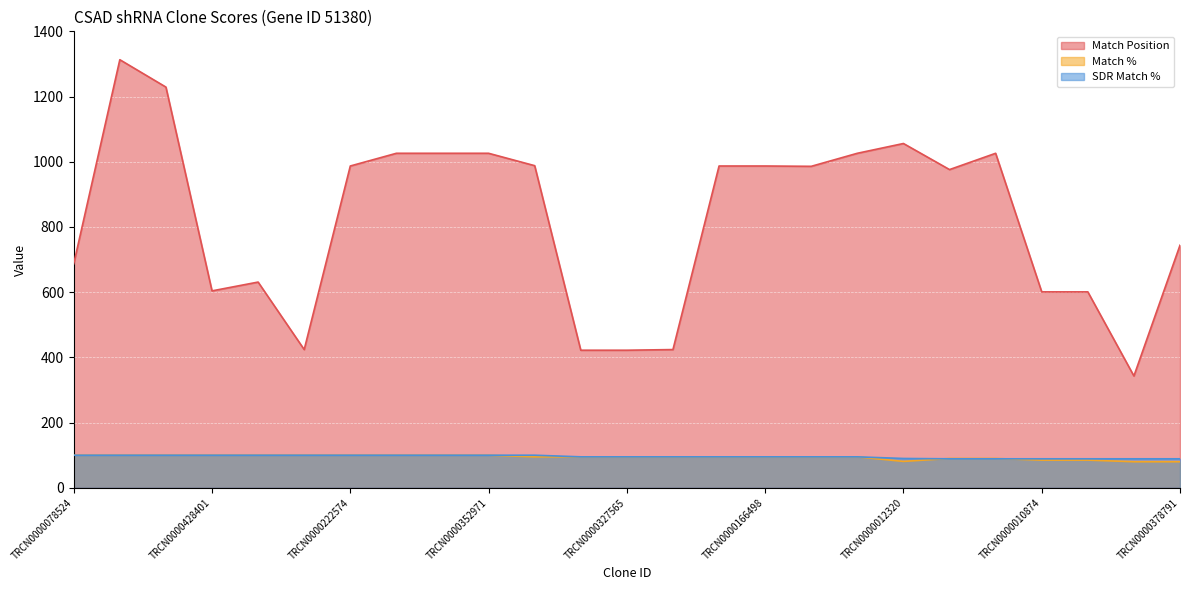

What is the label of the 24th point from the right?

TRCN0000078523